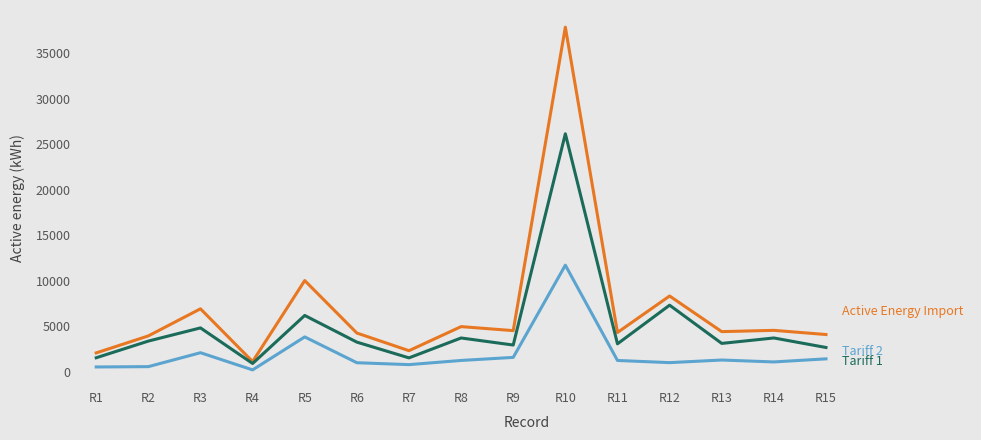

What is the total value across all series at R5?

20032.7